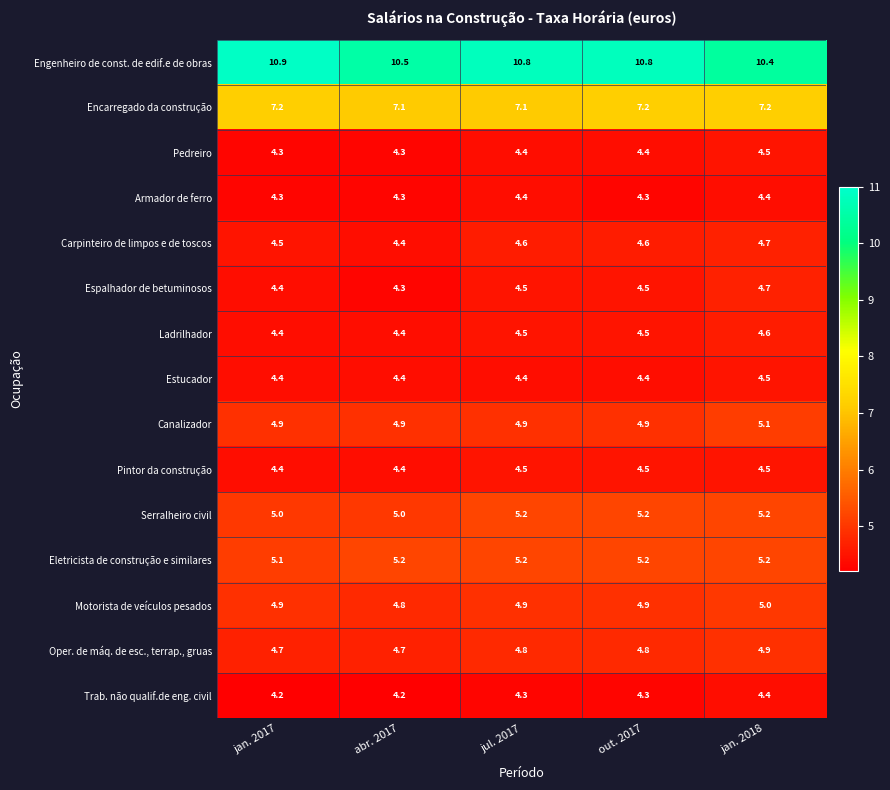

At how many categories does at least one series exceed 4?

5